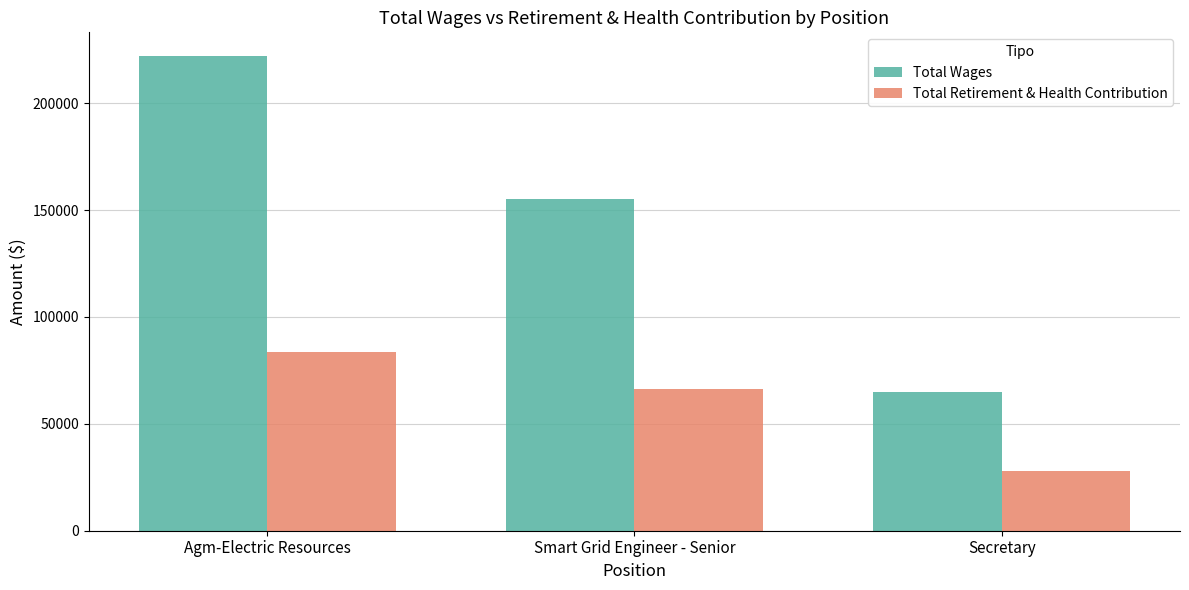

What is the difference between the maximum and second lowest values in the Total Retirement & Health Contribution series?

17101